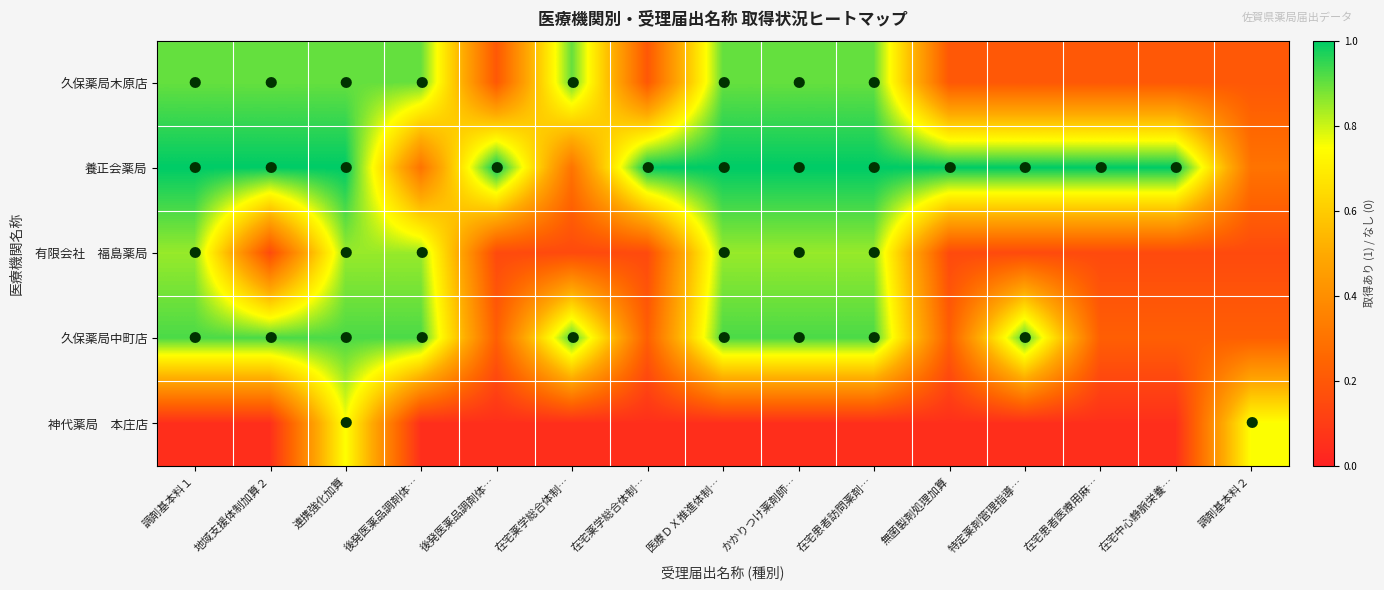

At how many categories does at least one series exceed 0?

15